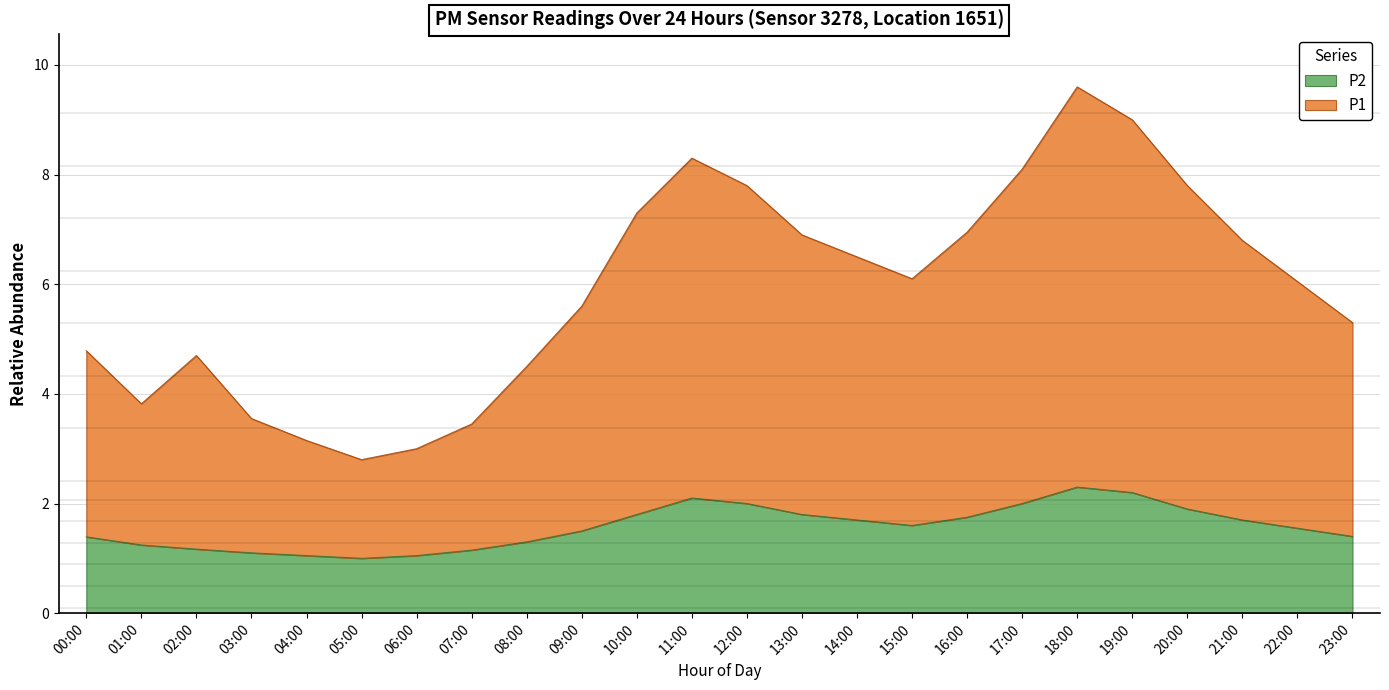

Which category has the lowest value in the P1 series?

05:00